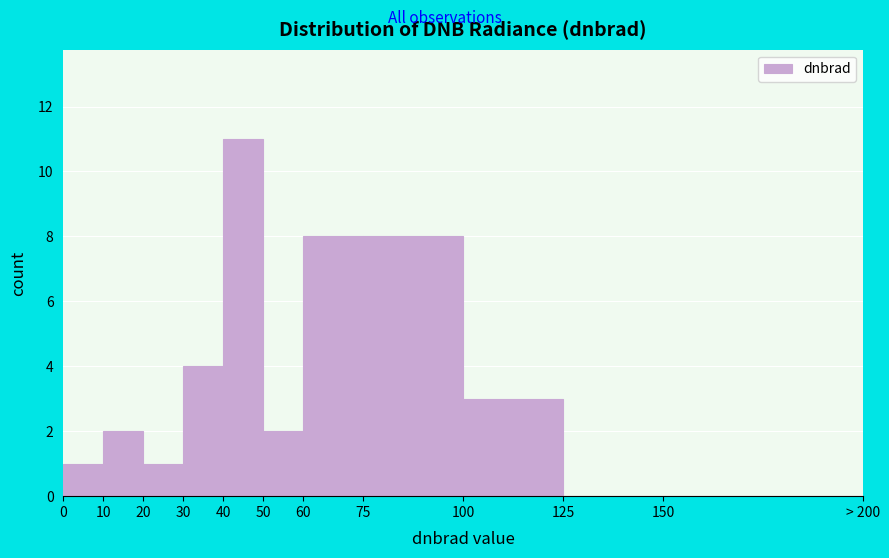

Reading left to right, what are all the values shown in this chart?

0=1	10=2	20=1	30=4	40=11	50=2	60=8	75=8	100=3	125=0	150=0